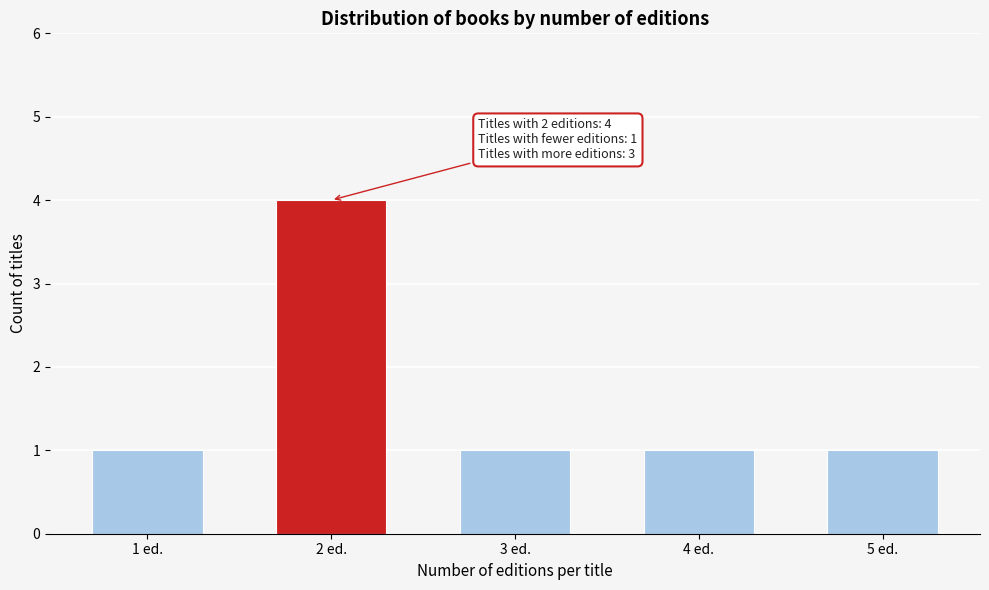

Reading left to right, extract all data points from this chart.

1 ed.=1	2 ed.=4	3 ed.=1	4 ed.=1	5 ed.=1